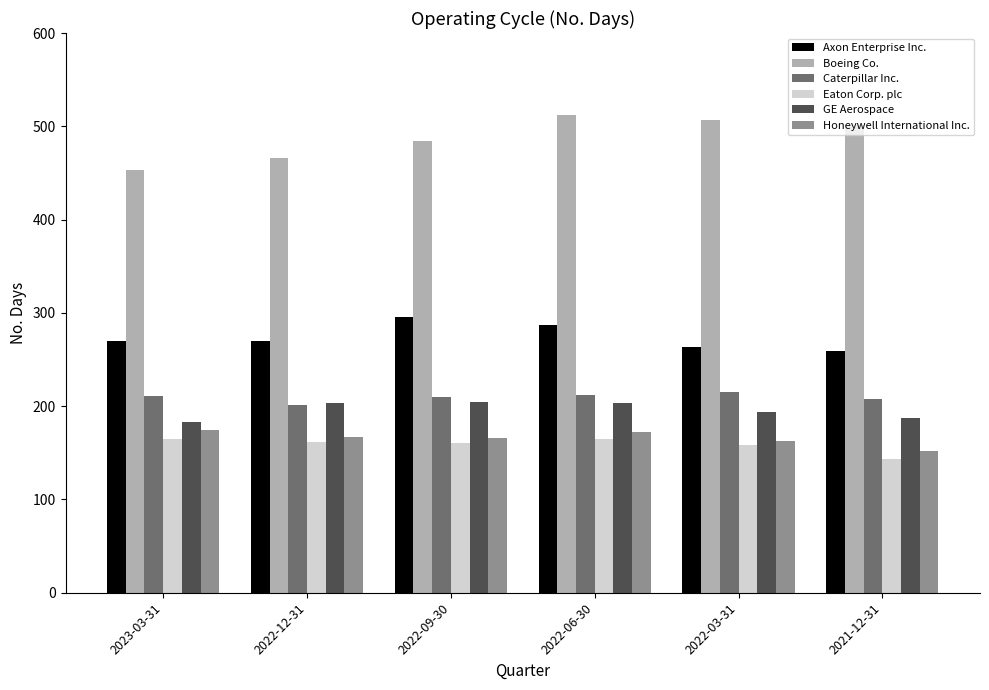

The value of GE Aerospace at 2022-09-30 is 205. True or false?

True